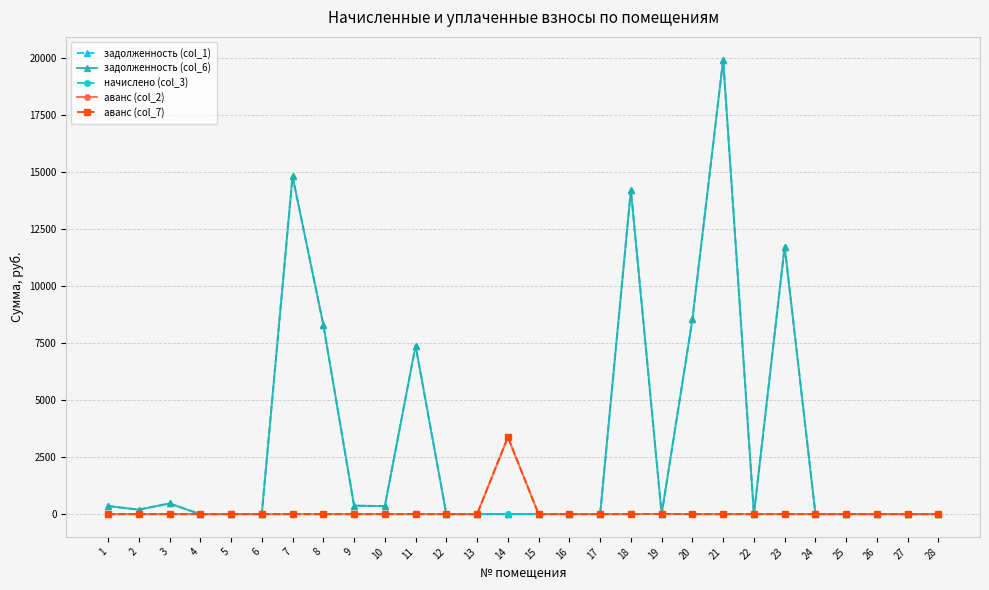

What is the difference between the maximum and minimum values in the задолженность (col_6) series?

19919.7